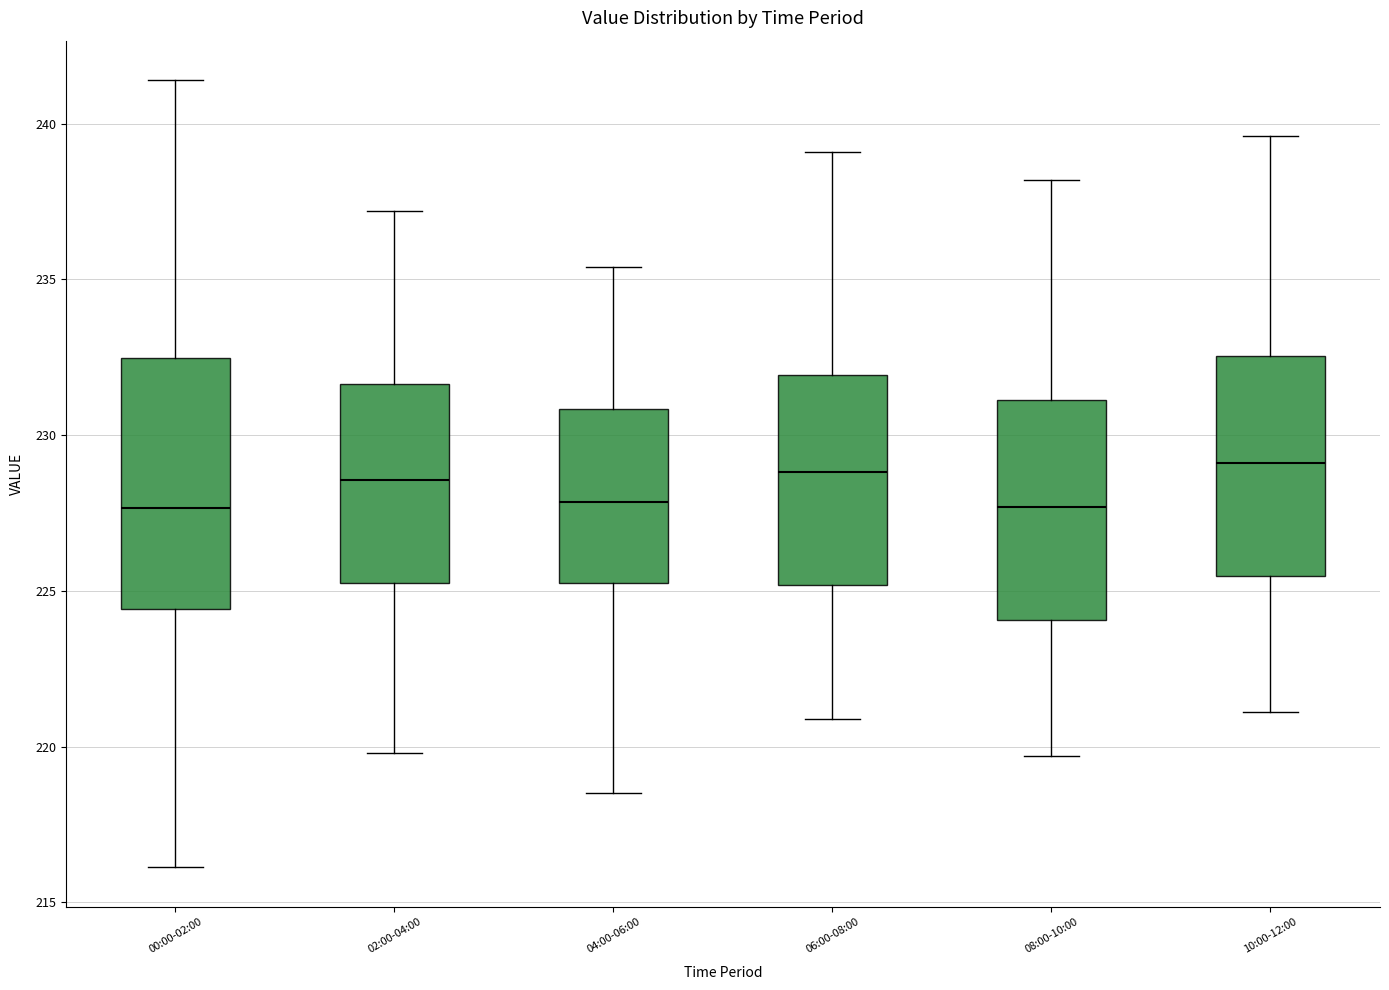

Which box is the tallest, from its lower edge to its upper edge?

00:00-02:00